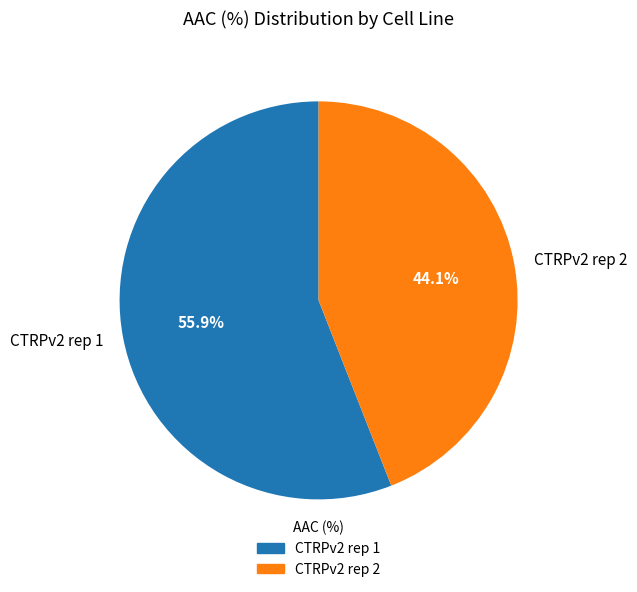

What percentage is NOT represented by CTRPv2 rep 1?

44.1%